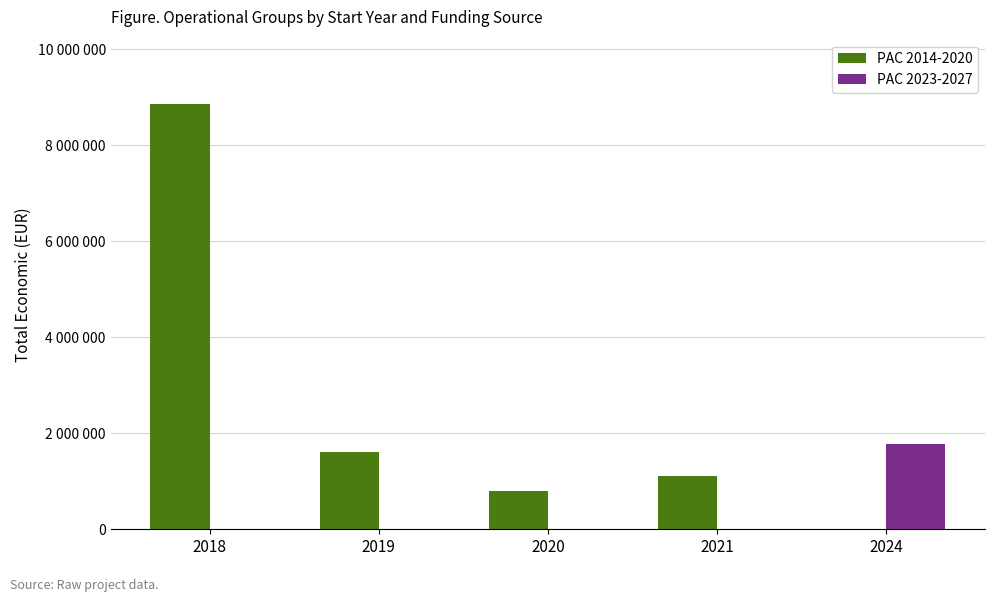

True or false: PAC 2014-2020 has a value of 1619644 at 2019.

True